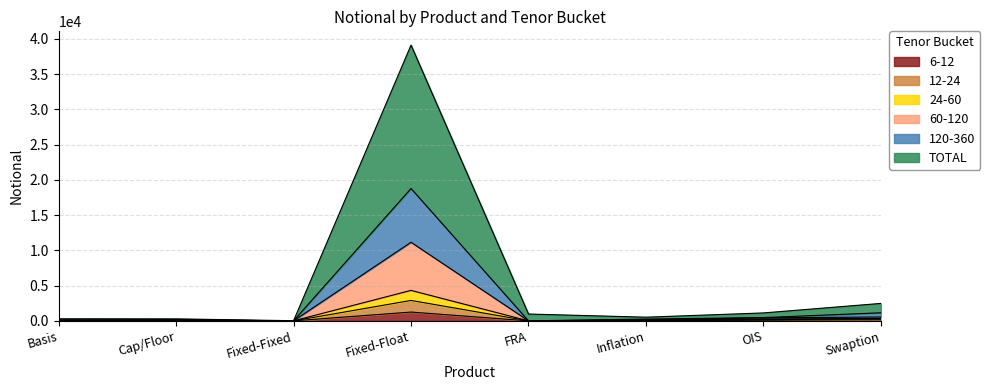

True or false: 12-24 and 24-60 intersect in this chart.

False